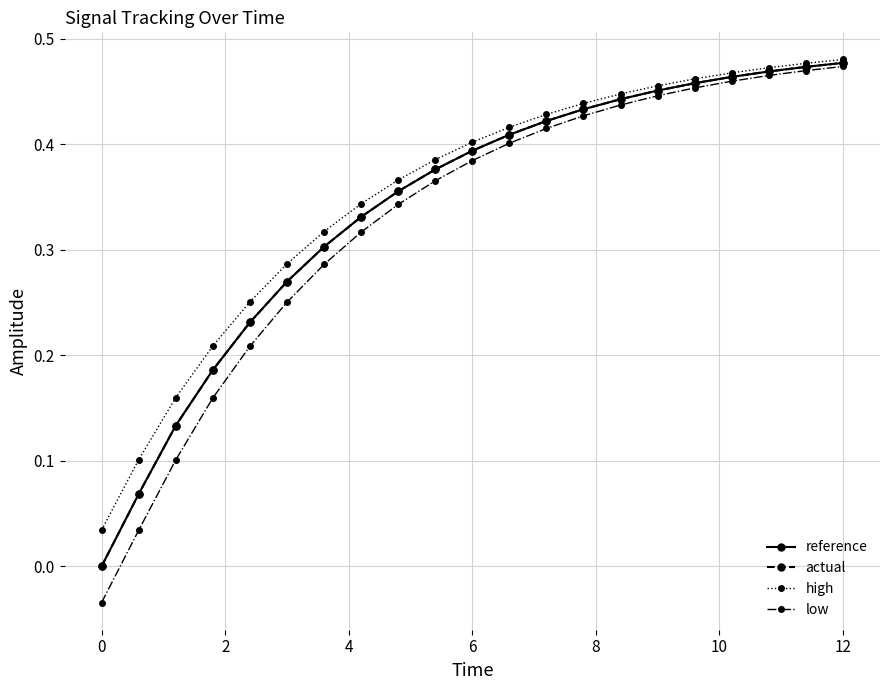

Count the number of data series in this chart.

4